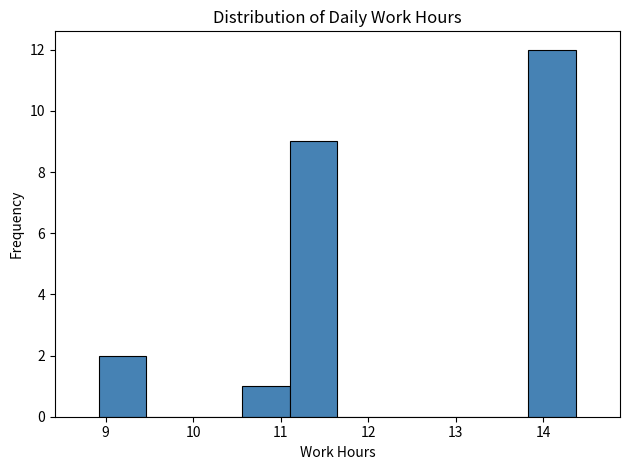

Reading left to right, list every bar in this chart as the range it spans on the x-axis followed by its height. Neither the bar edges nor the heights are printed on the chart, so give them approximately, as read against the axes.

8.9 to 9.5: 2
9.5 to 10.0: 0
10.0 to 10.6: 0
10.6 to 11.1: 1
11.1 to 11.7: 9
11.7 to 12.2: 0
12.2 to 12.7: 0
12.7 to 13.3: 0
13.3 to 13.8: 0
13.8 to 14.4: 12